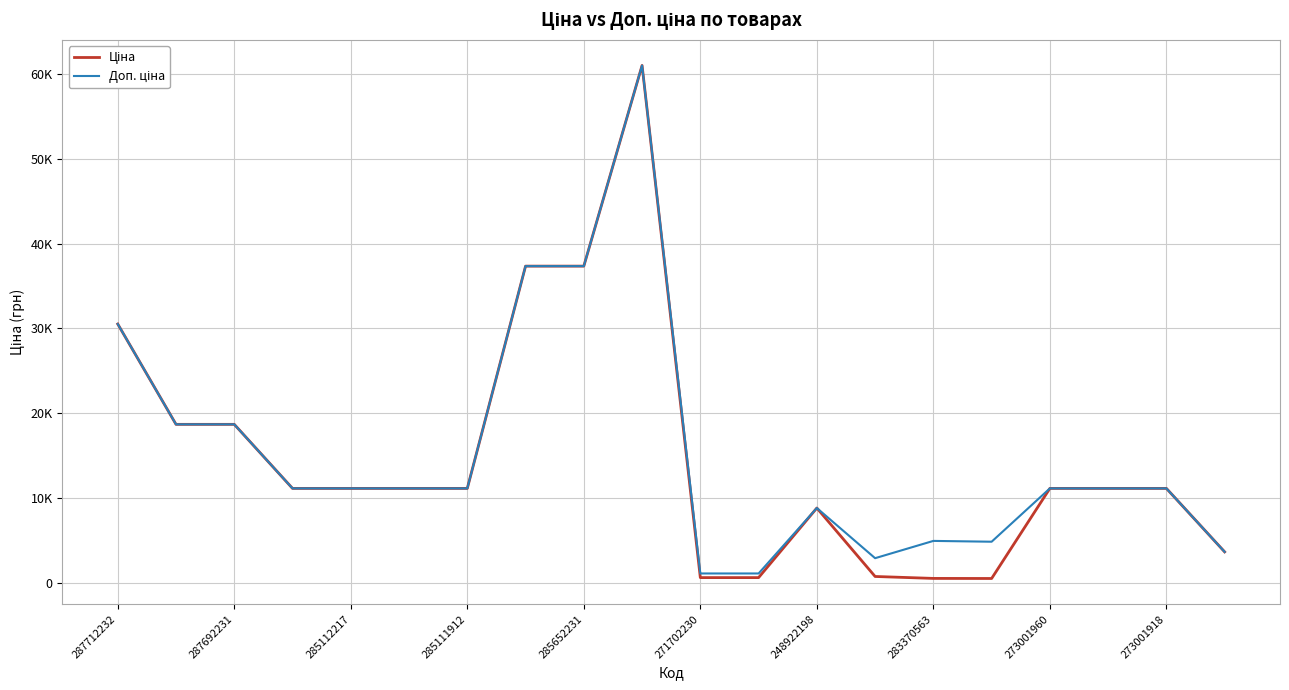

What is the difference between the maximum and minimum values in the Ціна series?

60542.6